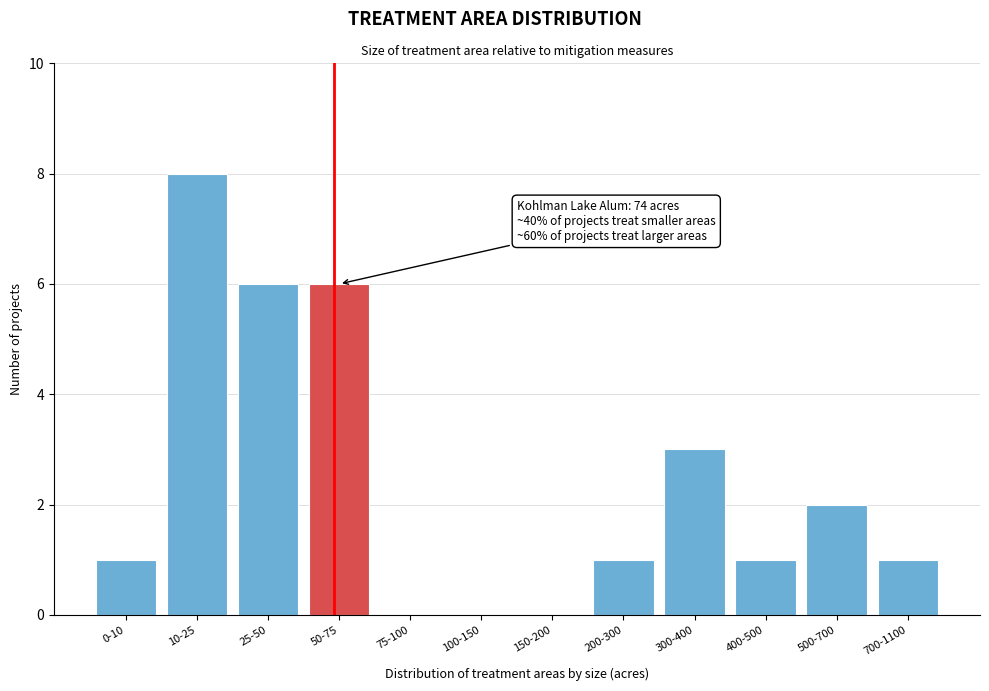

Reading right to left, transcribe all the data shown in this chart.

700-1100=1	500-700=2	400-500=1	300-400=3	200-300=1	150-200=0	100-150=0	75-100=0	50-75=6	25-50=6	10-25=8	0-10=1